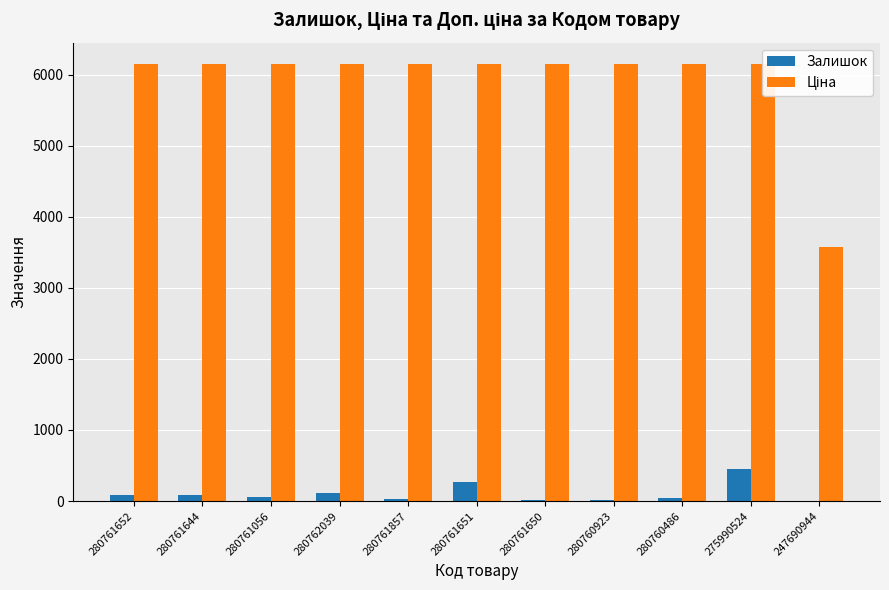

What is the spread (max minus min) of values at 280762039?

6026.2